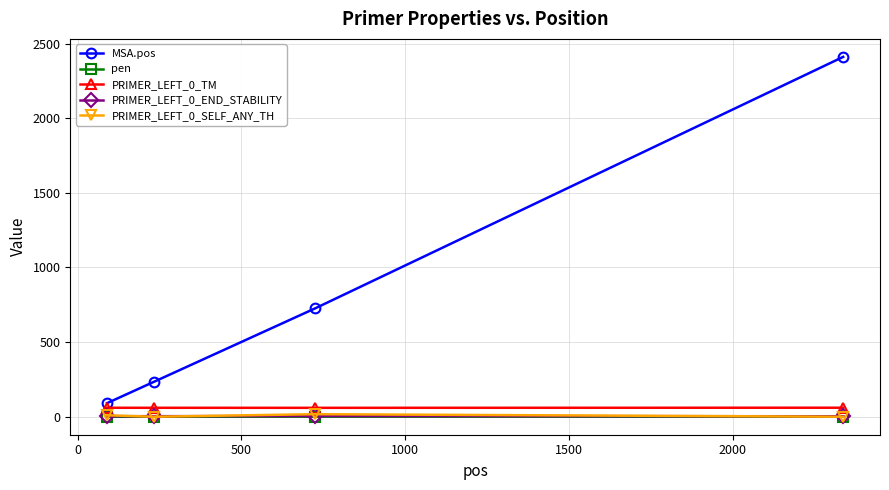

Which series has the largest total across all categories?

MSA.pos